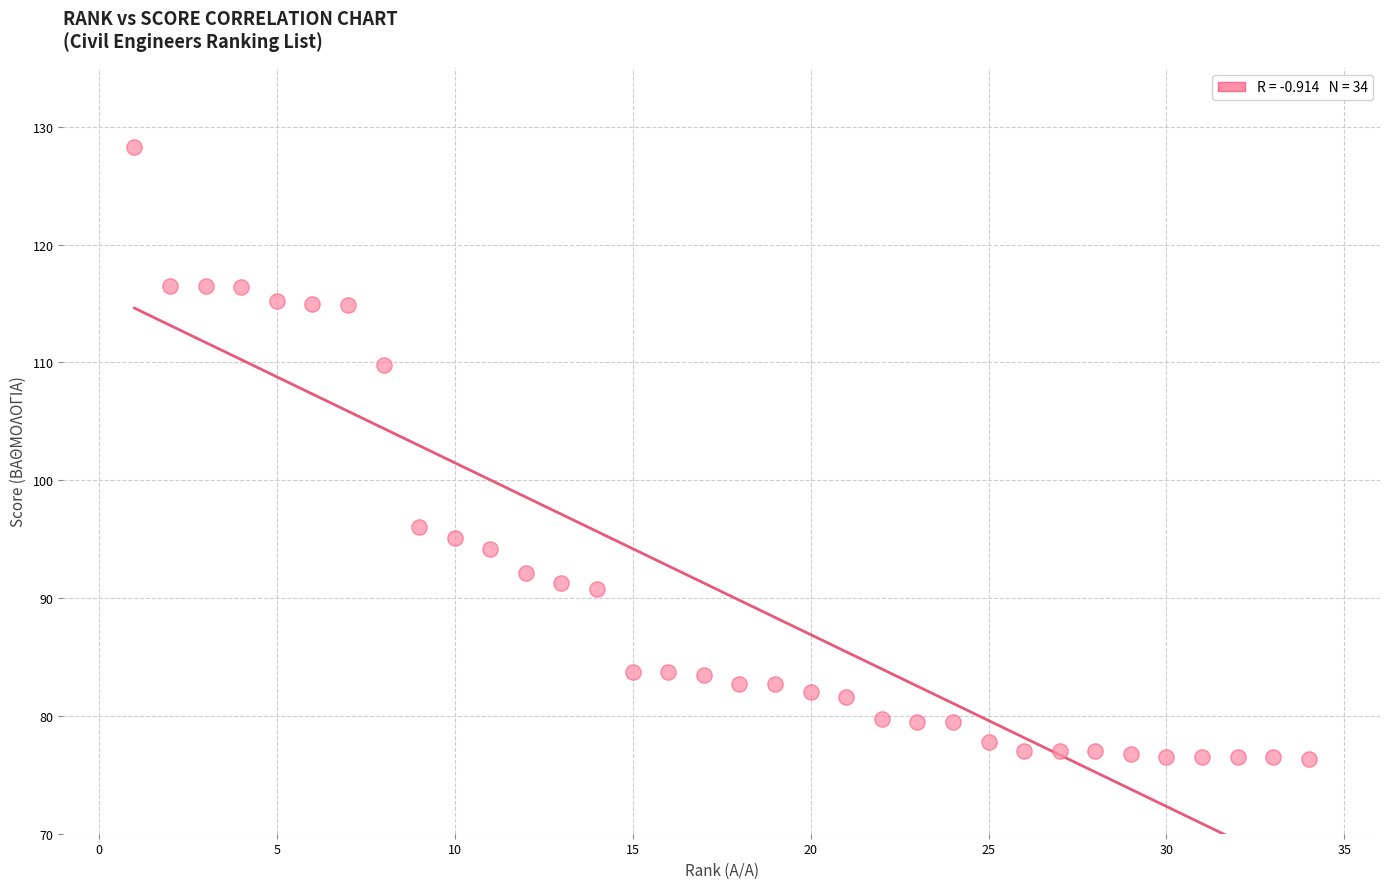

What Y value in the scatter plot is closest to 102?

96.0